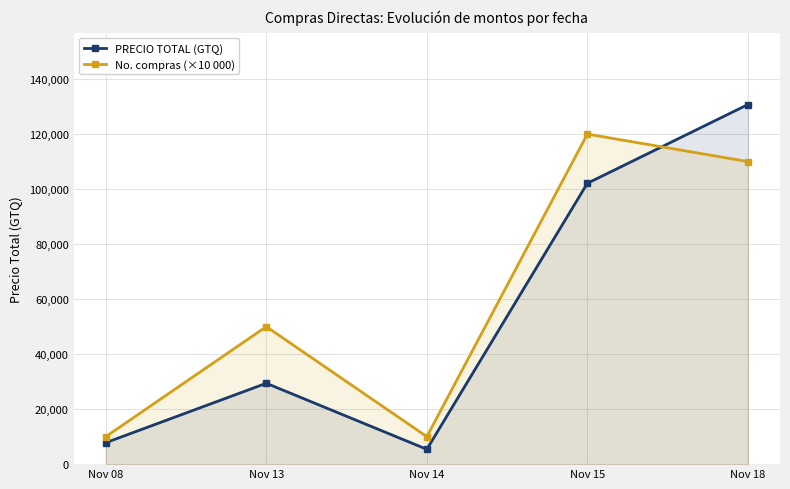

The PRECIO TOTAL (GTQ) series shows 5400.0 at Nov 14. True or false?

True